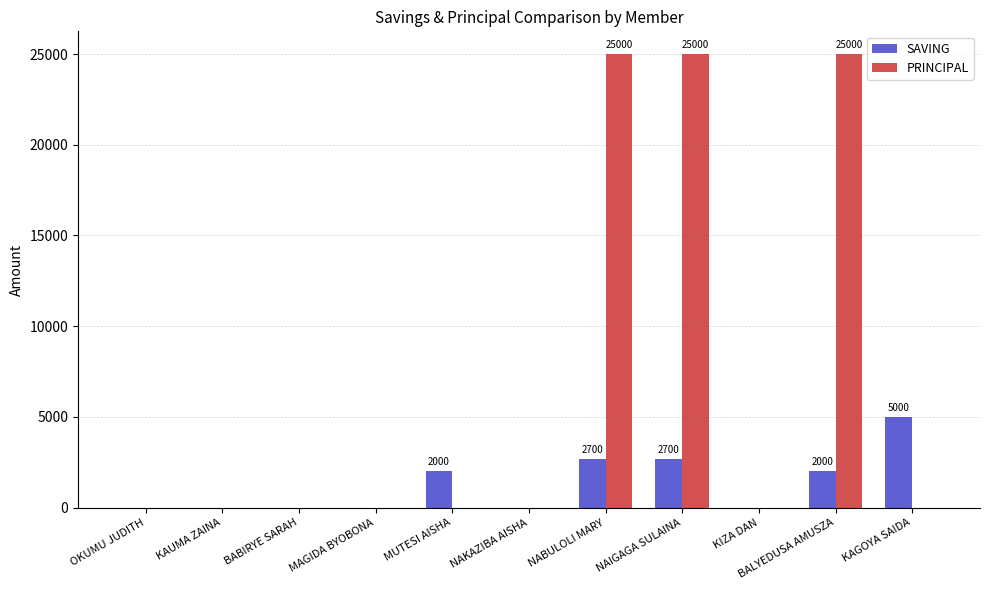

Is the value of SAVING at OKUMU JUDITH greater than the value of PRINCIPAL at NABULOLI MARY?

No